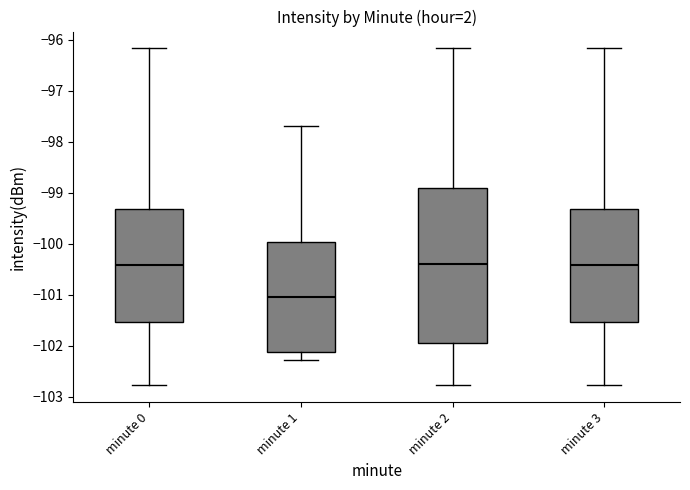

Reading left to right, transcribe this box plot: for each box, give where its median line is, the range the box spans, and where its two whiskers end, as read against the y-axis. The values are not printed on the chart, so give them approximately, as read against the axis.

minute 0: median -100.4, box -101.5 to -99.3, whiskers -102.8 to -96.2
minute 1: median -101.0, box -102.1 to -100.0, whiskers -102.3 to -97.7
minute 2: median -100.4, box -102.0 to -98.9, whiskers -102.8 to -96.2
minute 3: median -100.4, box -101.5 to -99.3, whiskers -102.8 to -96.2